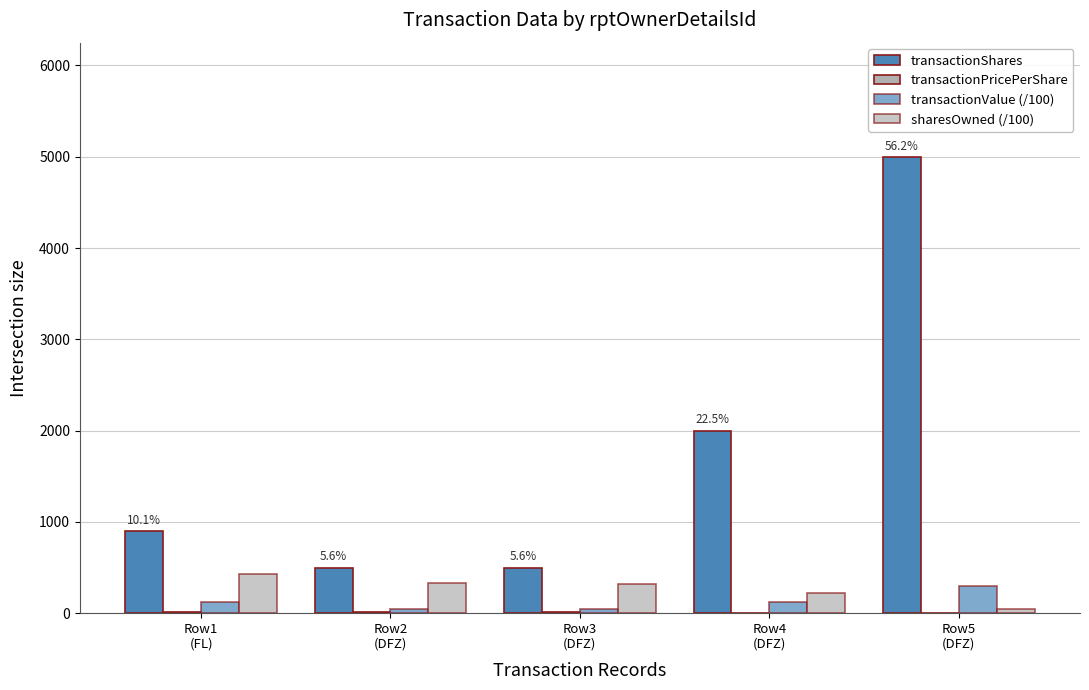

How many groups of bars are there?

5